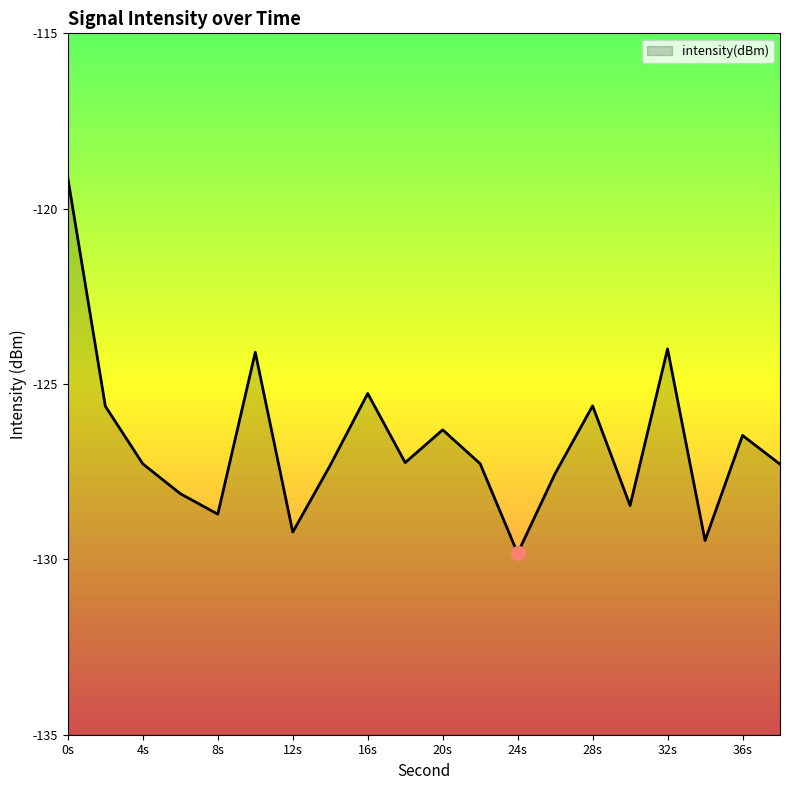

The chart shows a value of -124.1 at 10. True or false?

True